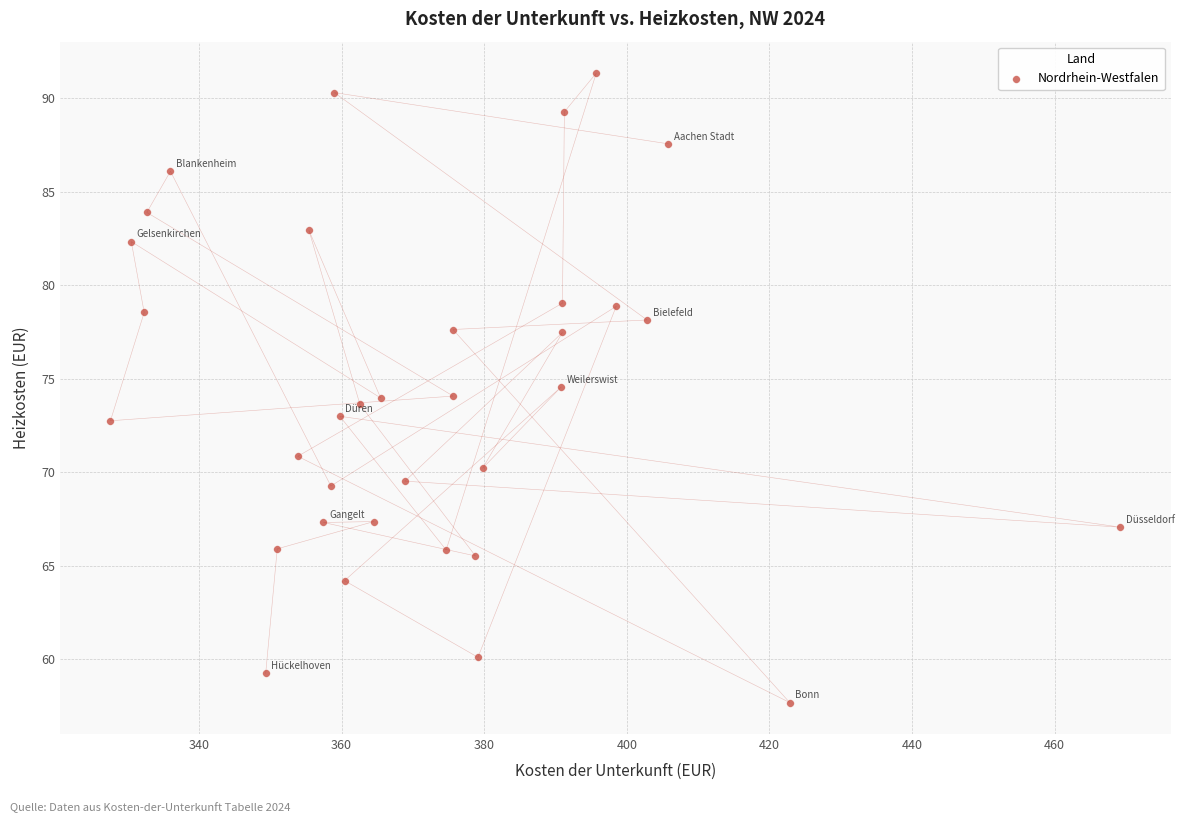

What is the range of Y values (max minus min)?

33.7